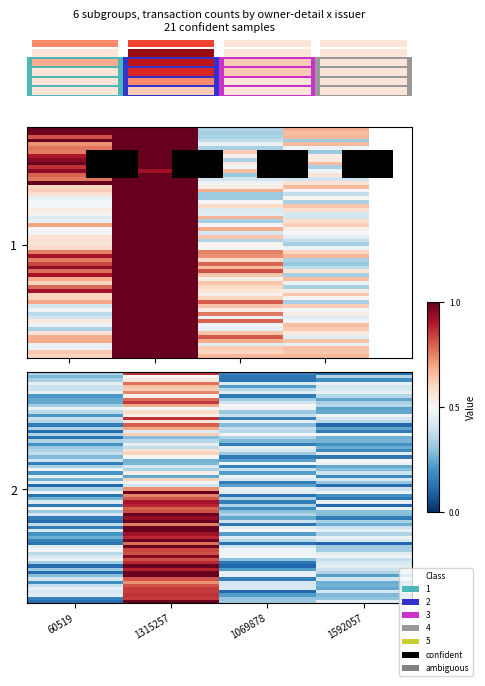

The value of 1 at 1315257 is 0.5. True or false?

False